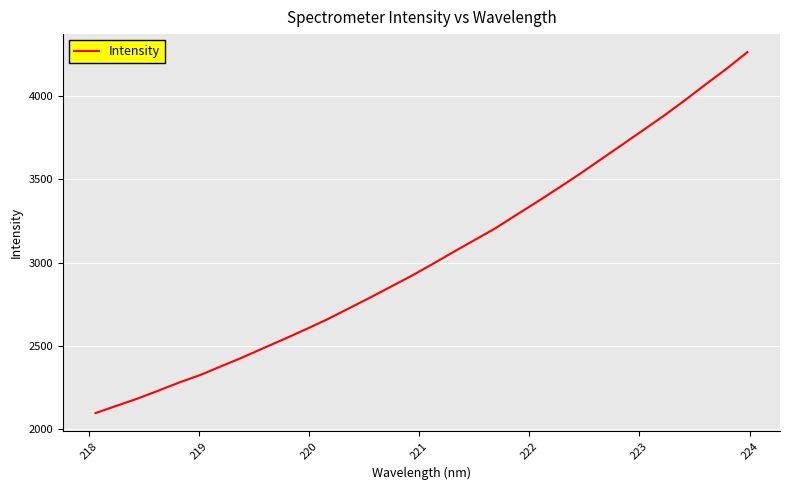

What is the minimum value shown in the chart?

2097.2